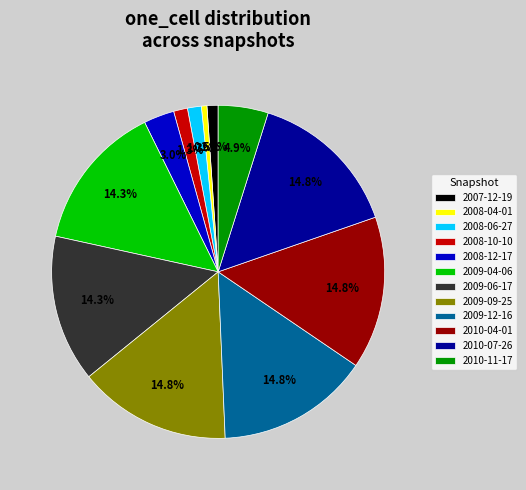

Does any single category account for the majority?

No